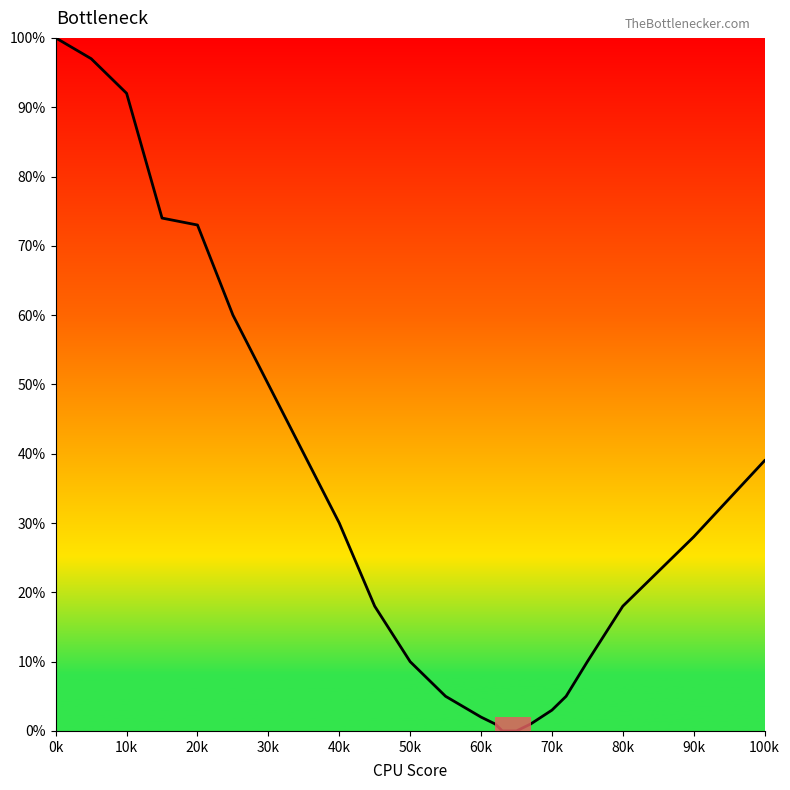

Reading right to left, transcribe all the data shown in this chart.

39	28	18	10	5	3	1	0	0	1	2	5	10	18	30	40	50	60	73	74	92	97	100